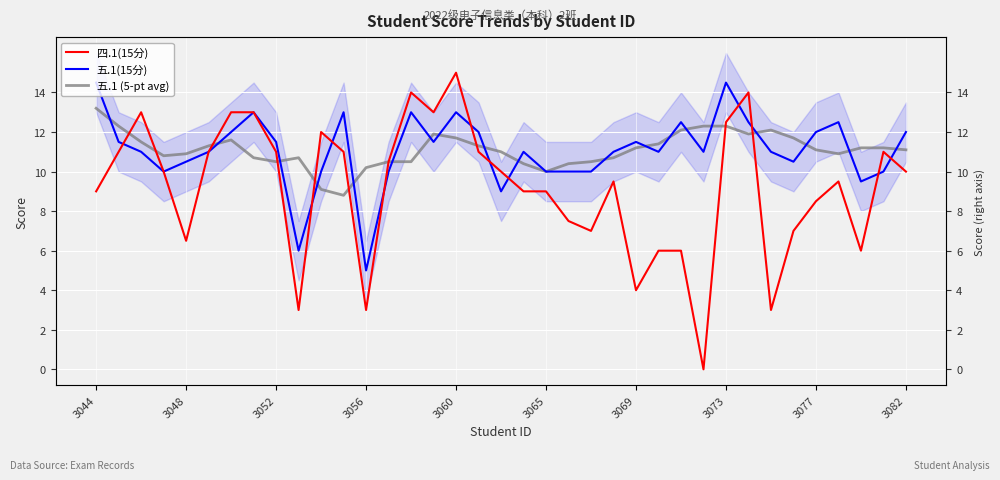

Between 36 and 34, which is larger?

36